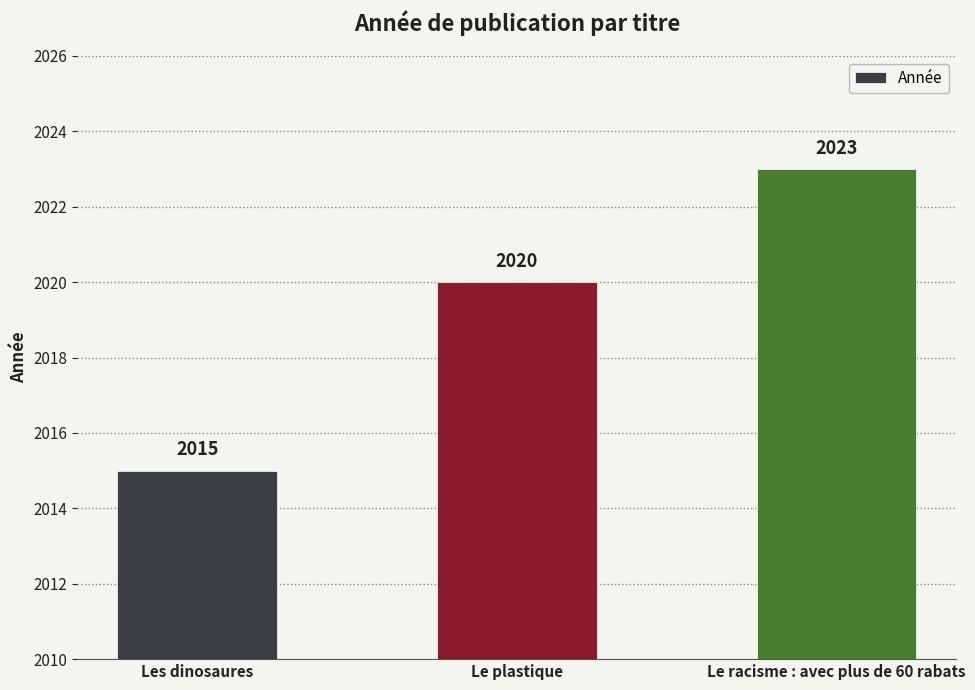

What is the sum of all values?

6058